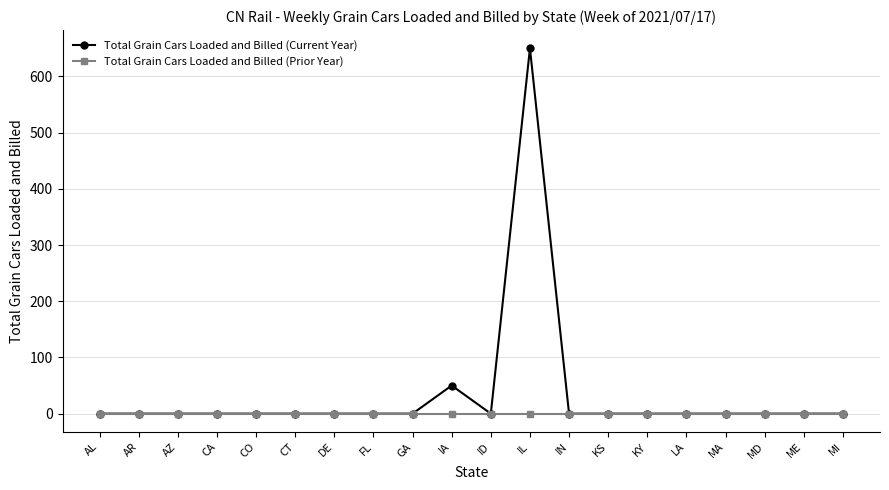

Reading left to right, list all the values displayed in this chart.

Total Grain Cars Loaded and Billed (Current Year): 0	0	0	0	0	0	0	0	0	50	0	650	0	0	0	0	0	0	0	0
Total Grain Cars Loaded and Billed (Prior Year): 0	0	0	0	0	0	0	0	0	0	0	0	0	0	0	0	0	0	0	0